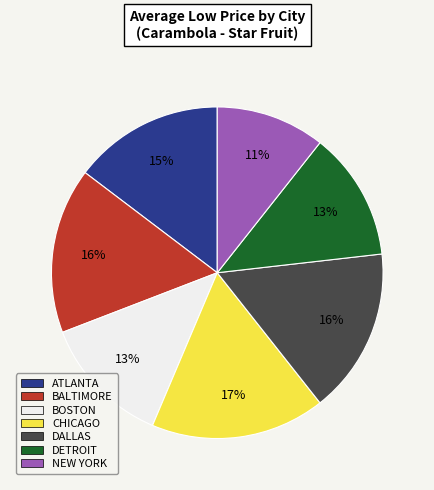

How many segments does this pie chart have?

7